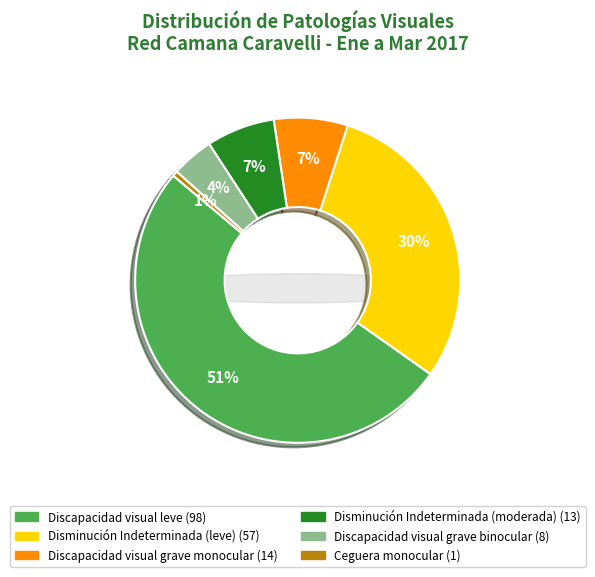

To the nearest percent, what is the average slice percentage?

17%